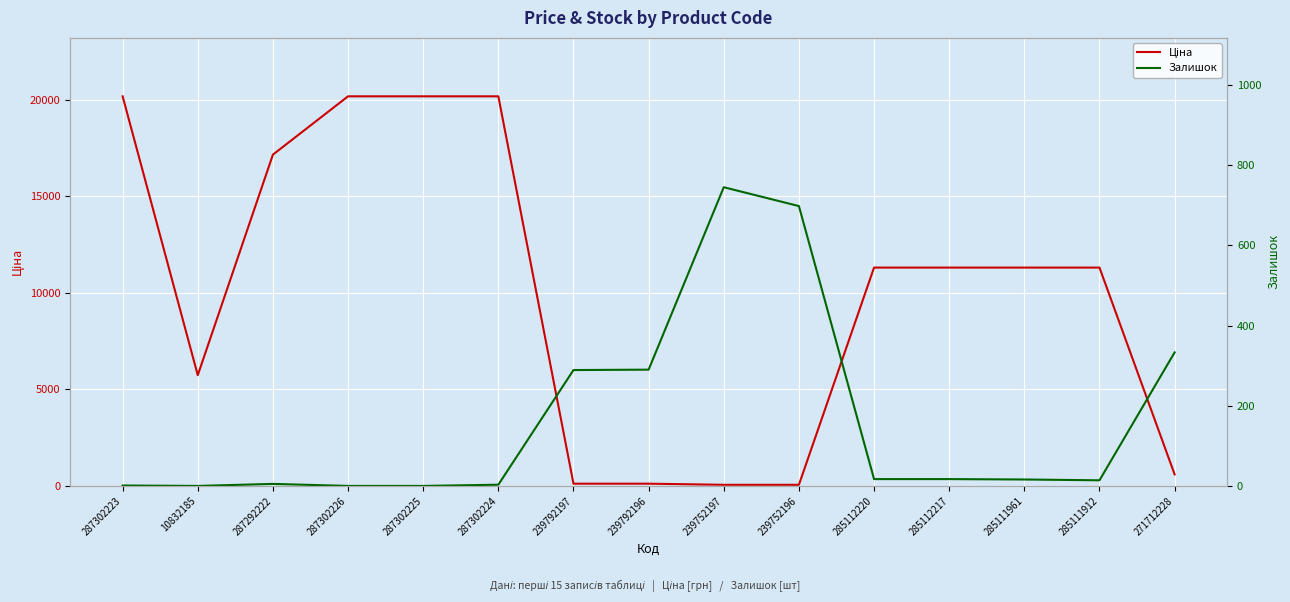

The Ціна series shows 115.4 at 239792197. True or false?

True